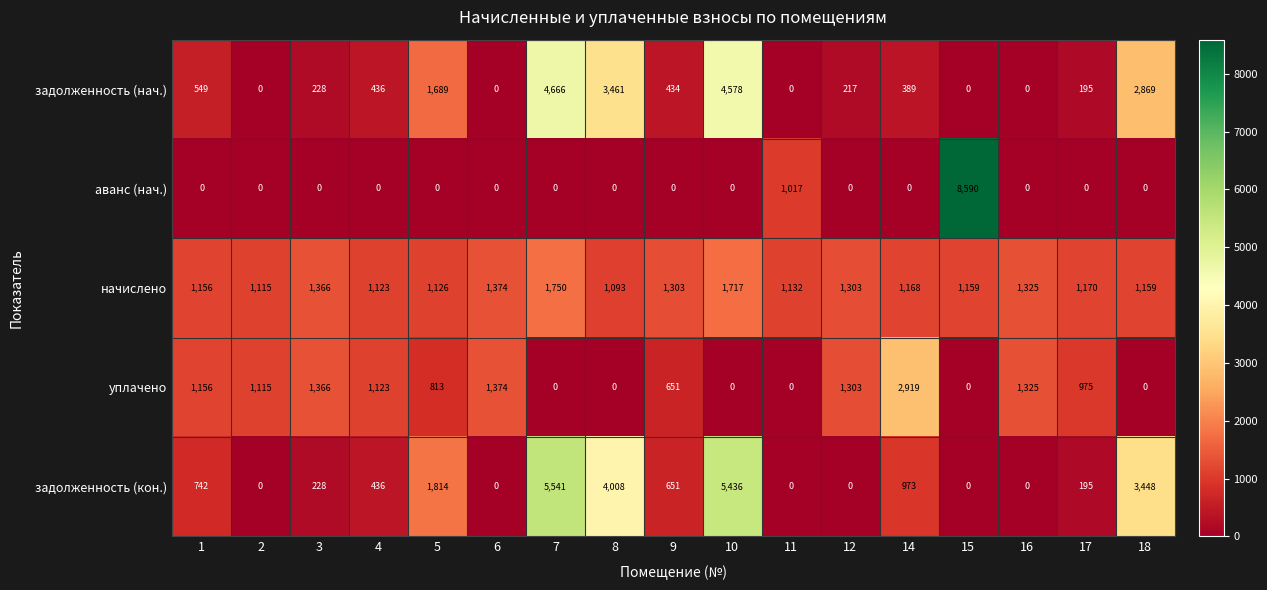

The value of аванс (нач.) at 7 is 0. True or false?

True